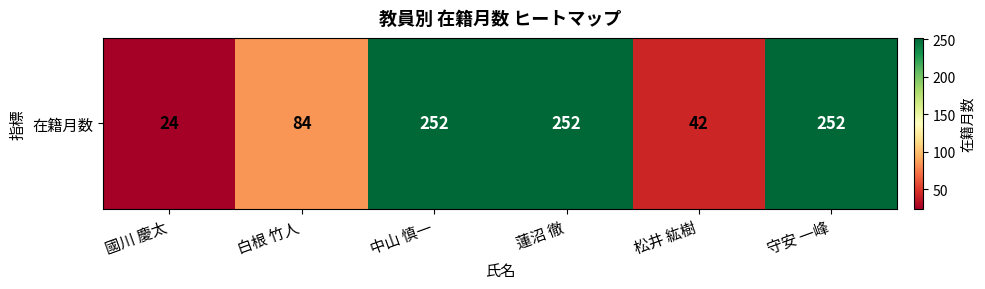

True or false: the data shows 148 at 白根 竹人.

False